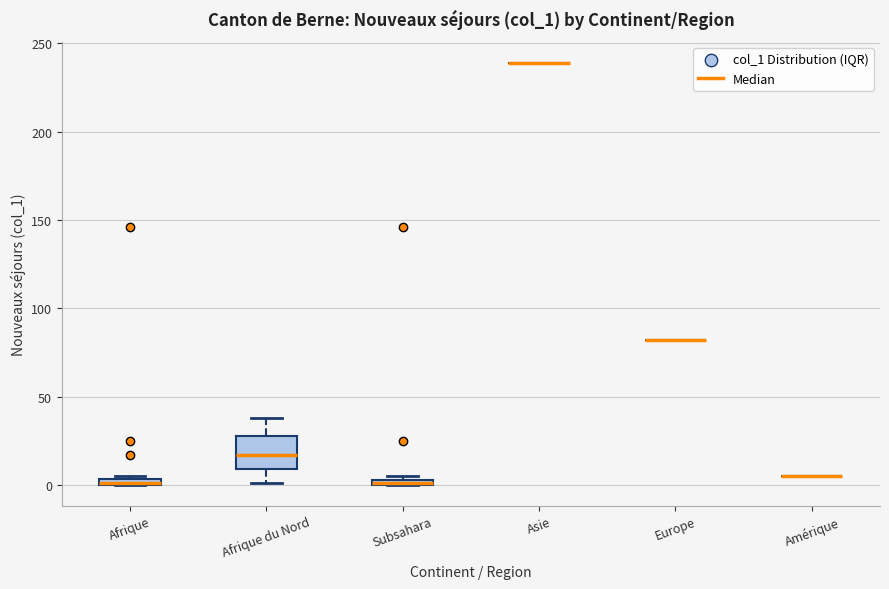

Which box is the tallest, from its lower edge to its upper edge?

Afrique du Nord